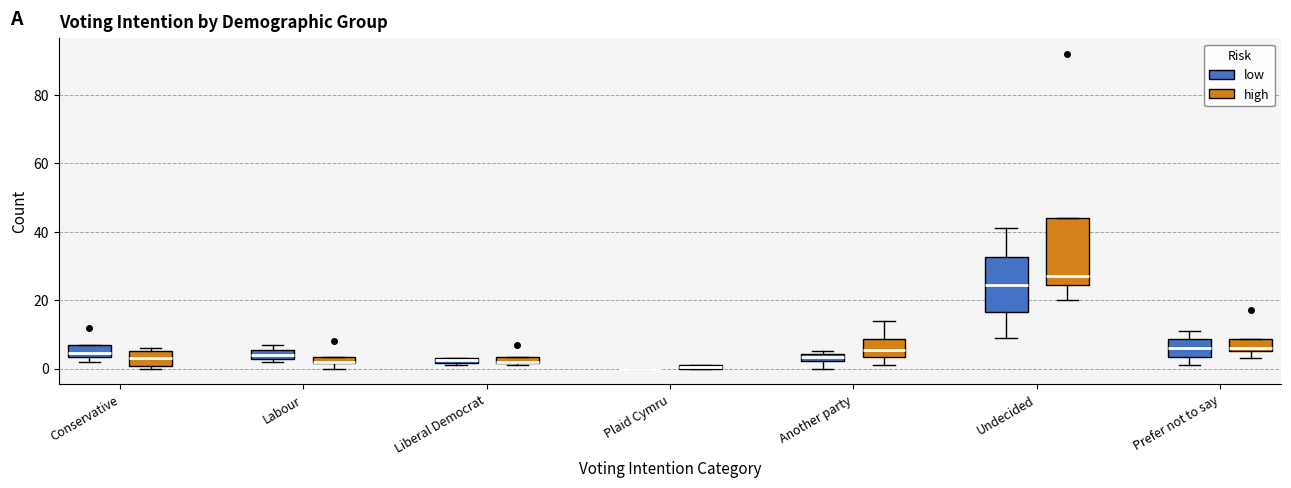

Which box is the tallest, from its lower edge to its upper edge?

Undecided (high)